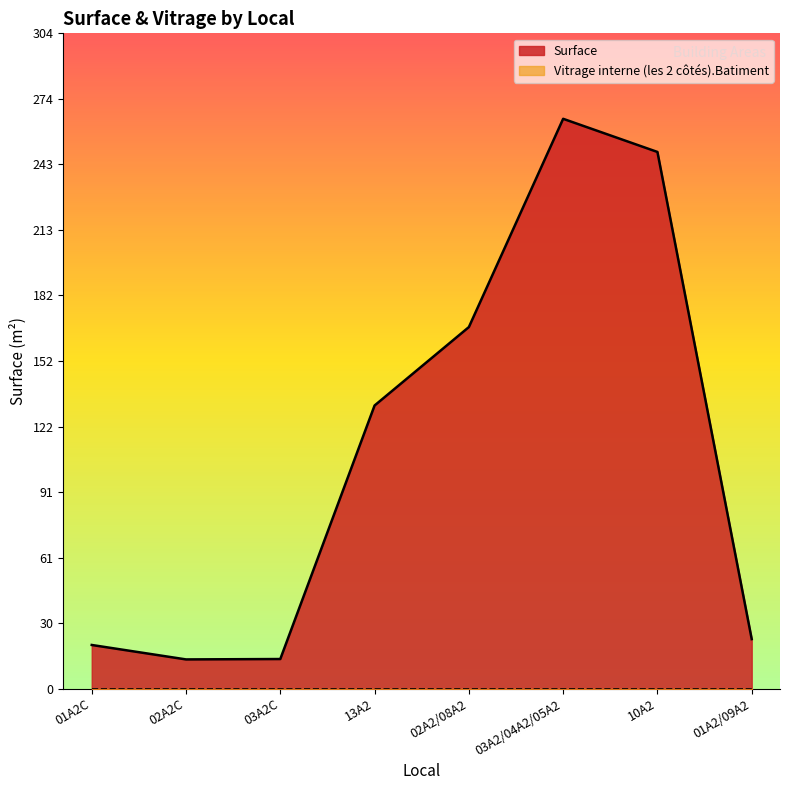

What is the label of the 6th point from the left?

03A2/04A2/05A2